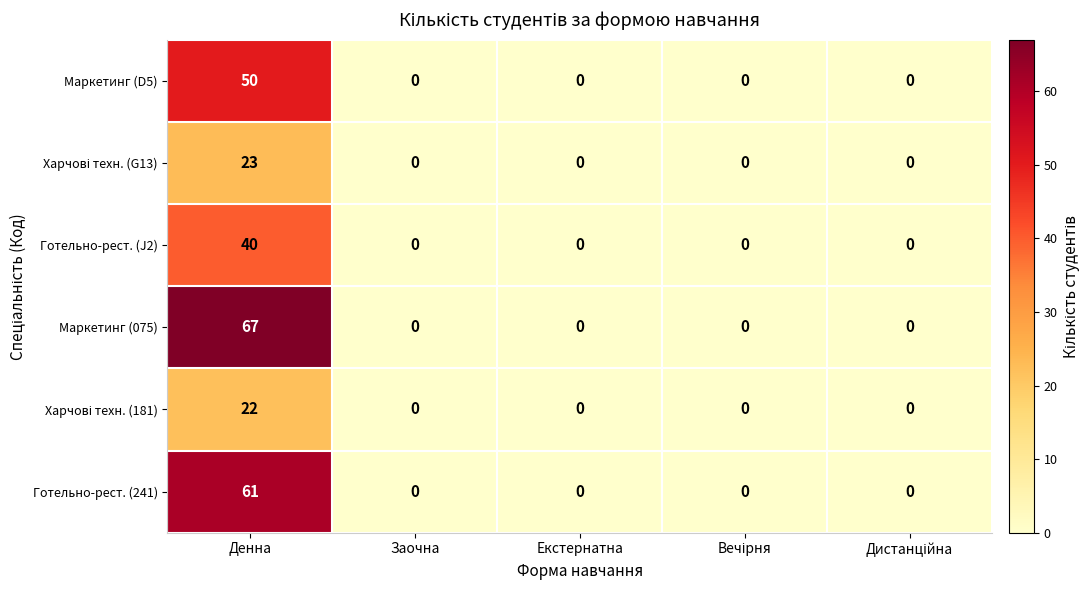

Is it true that Готельно-рест. (241) equals 80 at Денна?

False